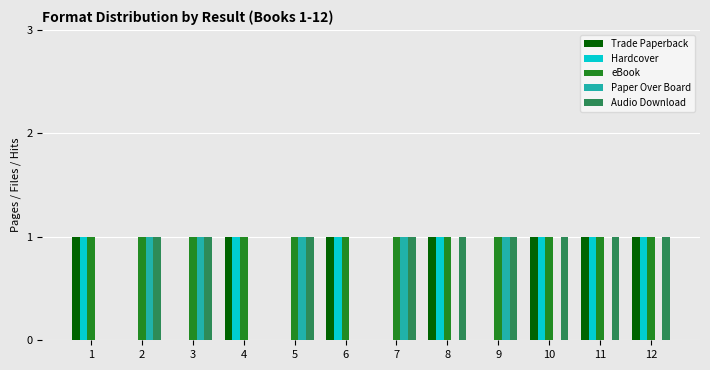

Reading left to right, what are all the values shown in this chart?

Trade Paperback: 1=1	2=0	3=0	4=1	5=0	6=1	7=0	8=1	9=0	10=1	11=1	12=1
Hardcover: 1=1	2=0	3=0	4=1	5=0	6=1	7=0	8=1	9=0	10=1	11=1	12=1
eBook: 1=1	2=1	3=1	4=1	5=1	6=1	7=1	8=1	9=1	10=1	11=1	12=1
Paper Over Board: 1=0	2=1	3=1	4=0	5=1	6=0	7=1	8=0	9=1	10=0	11=0	12=0
Audio Download: 1=0	2=1	3=1	4=0	5=1	6=0	7=1	8=1	9=1	10=1	11=1	12=1